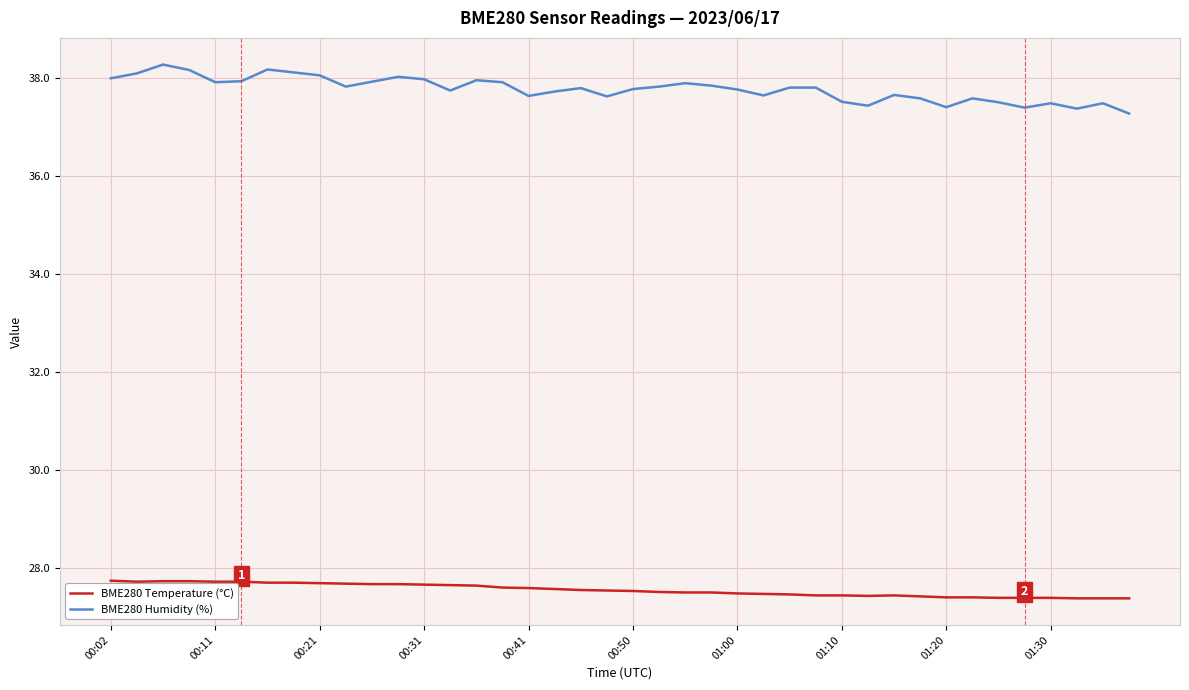

List the series in order of their overall mean, lowest first.

BME280 Temperature (°C), BME280 Humidity (%)